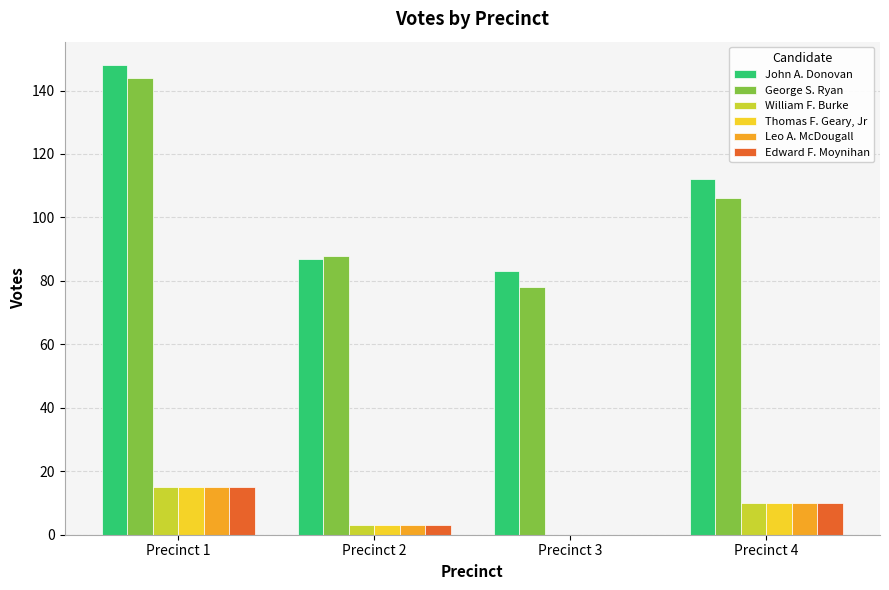

Where is John A. Donovan nearest to the value 115?

Precinct 4